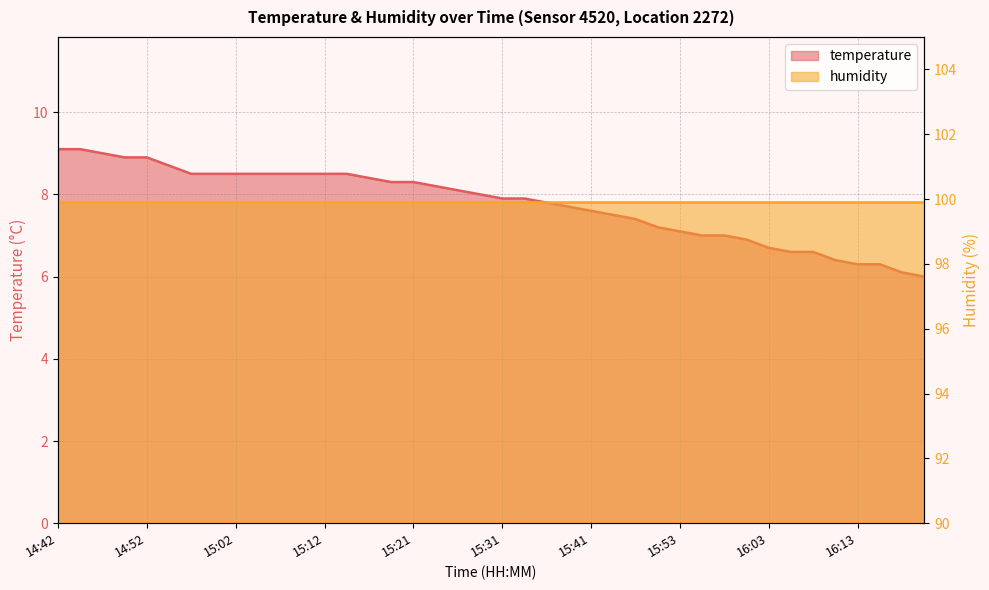

Rank the categories by value from lowest to highest.

16:20, 16:18, 16:13, 16:15, 16:11, 16:06, 16:08, 16:03, 16:01, 15:56, 15:58, 15:53, 15:48, 15:46, 15:44, 15:41, 15:39, 15:36, 15:31, 15:34, 15:29, 15:26, 15:24, 15:19, 15:21, 15:17, 14:57, 14:59, 15:02, 15:04, 15:07, 15:09, 15:12, 15:14, 14:54, 14:50, 14:52, 14:47, 14:42, 14:45